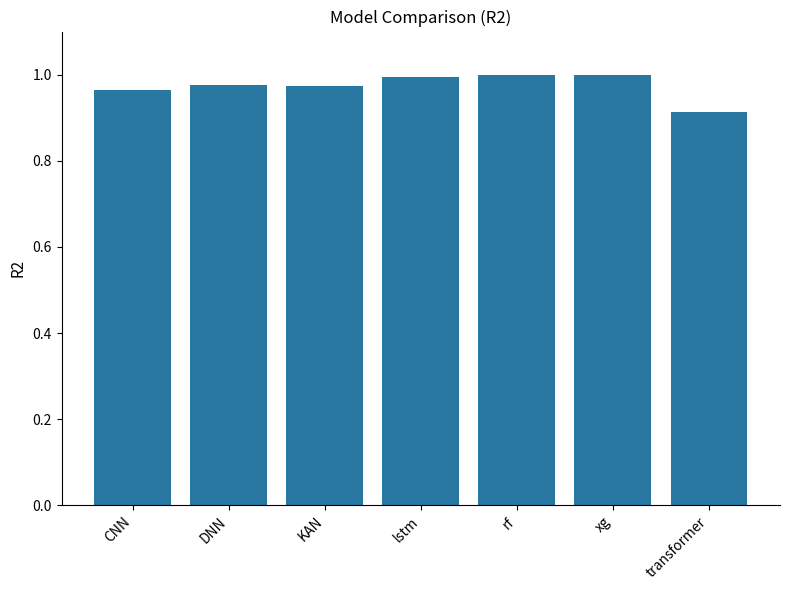

What is the label of the 2nd bar from the right?

xg